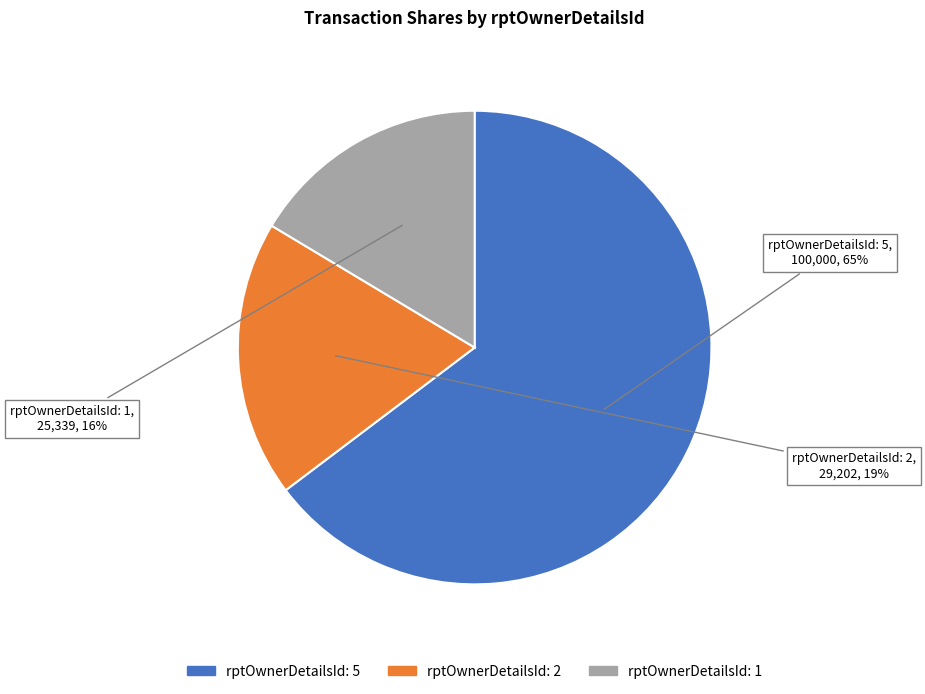

Which slice is the largest?

rptOwnerDetailsId: 5